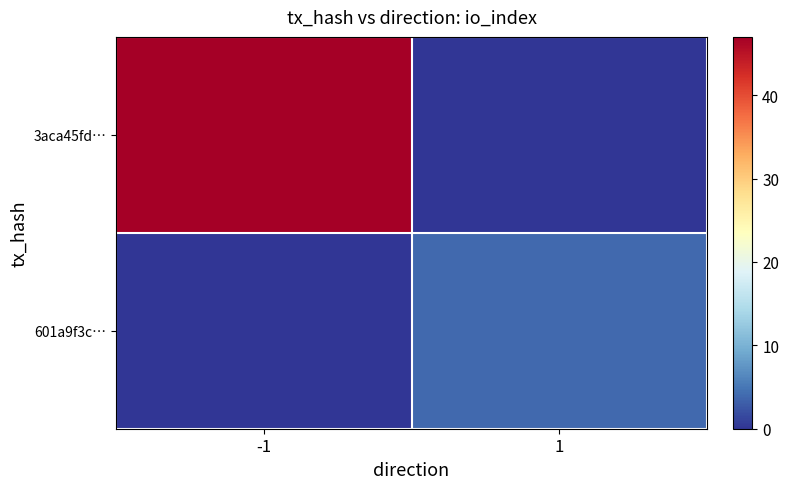

Which series has the largest total across all categories?

3aca45fd…